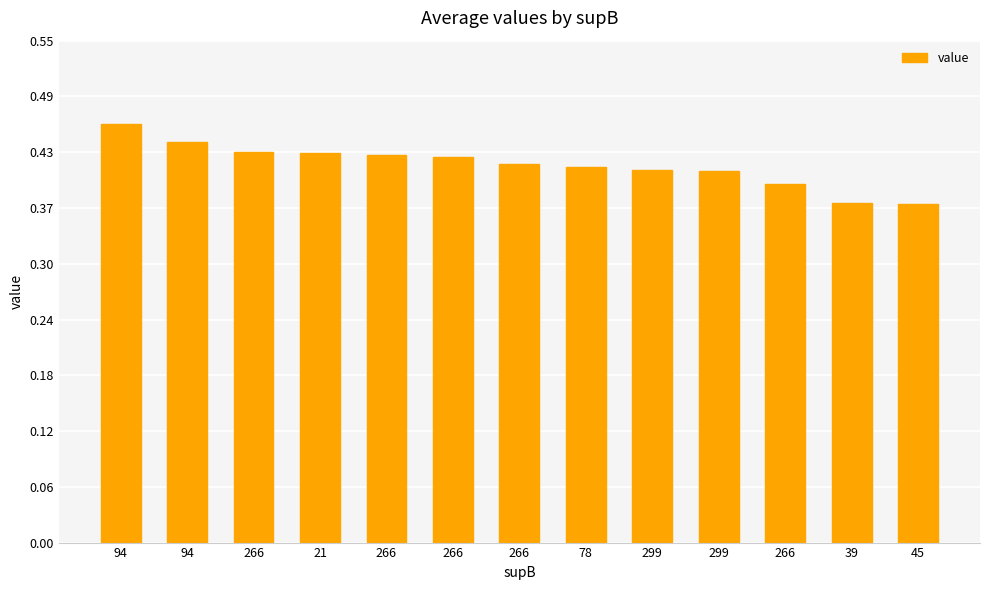

List the labels in order of value, smallest first.

45, 39, 266, 299, 299, 78, 266, 266, 266, 21, 266, 94, 94